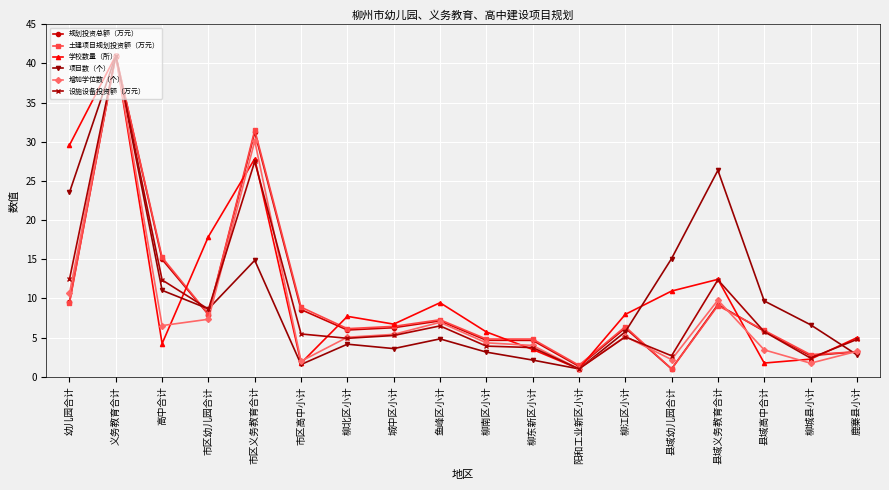

Is this an area chart (filled region under the line)?

No